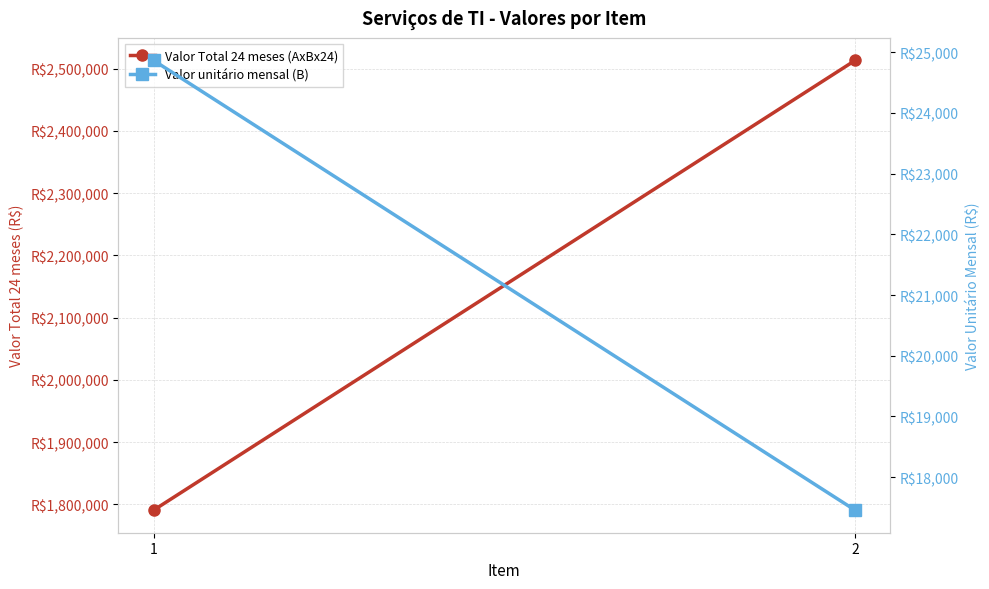

At which label is Valor Total 24 meses (AxBx24) closest to 2151876?

1